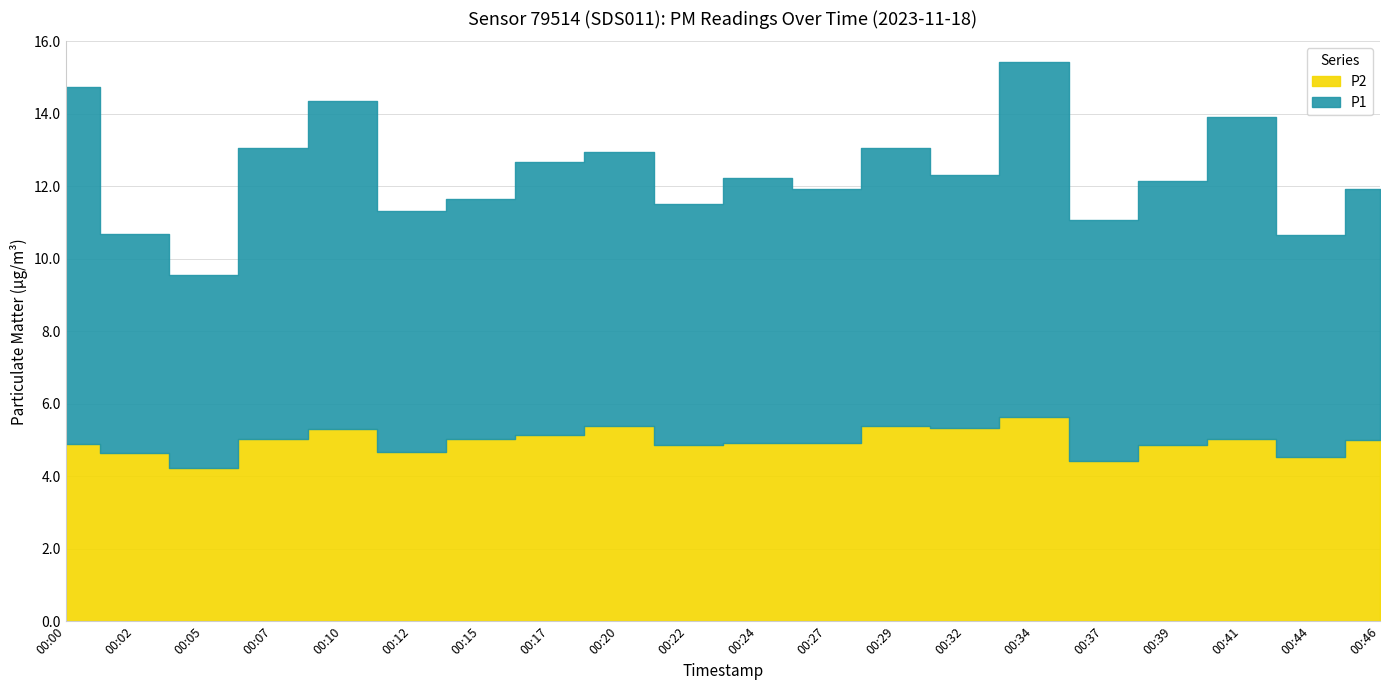

What are all the series names shown in the legend?

P1, P2